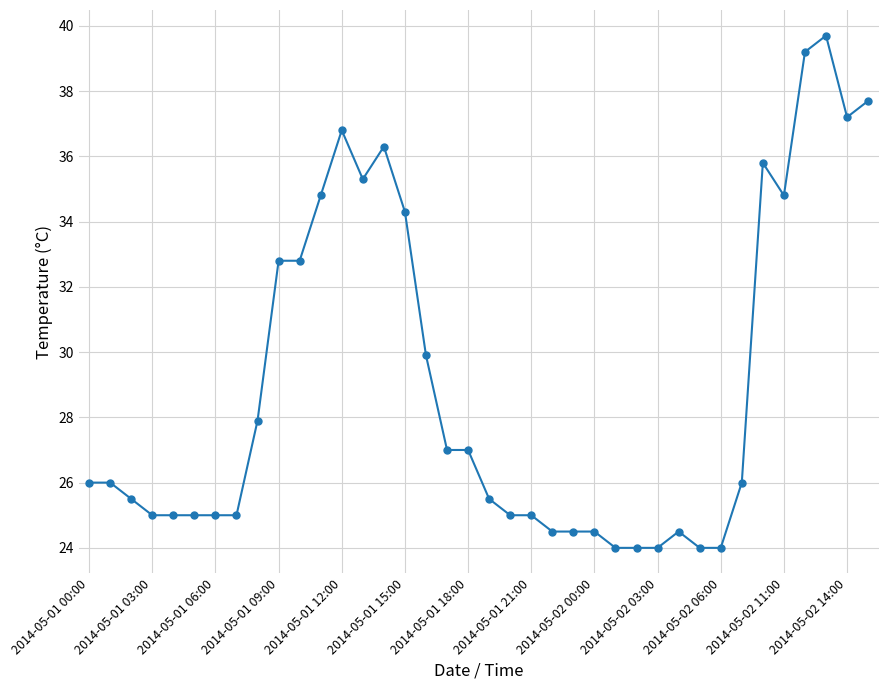

How many lines are shown in the chart?

1